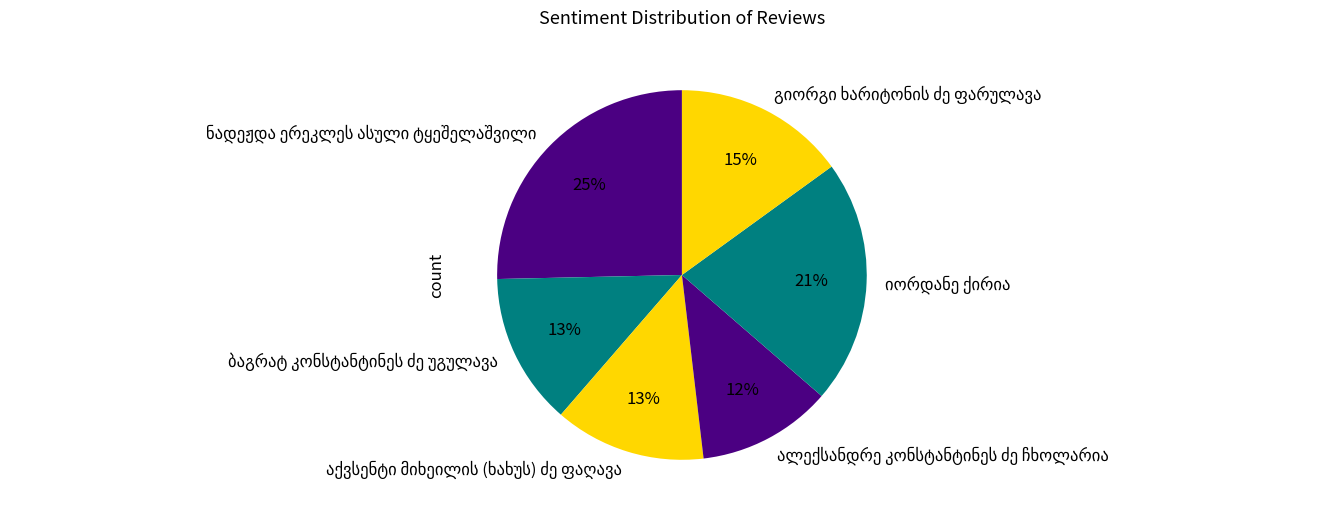

Is there a majority slice in this chart?

No